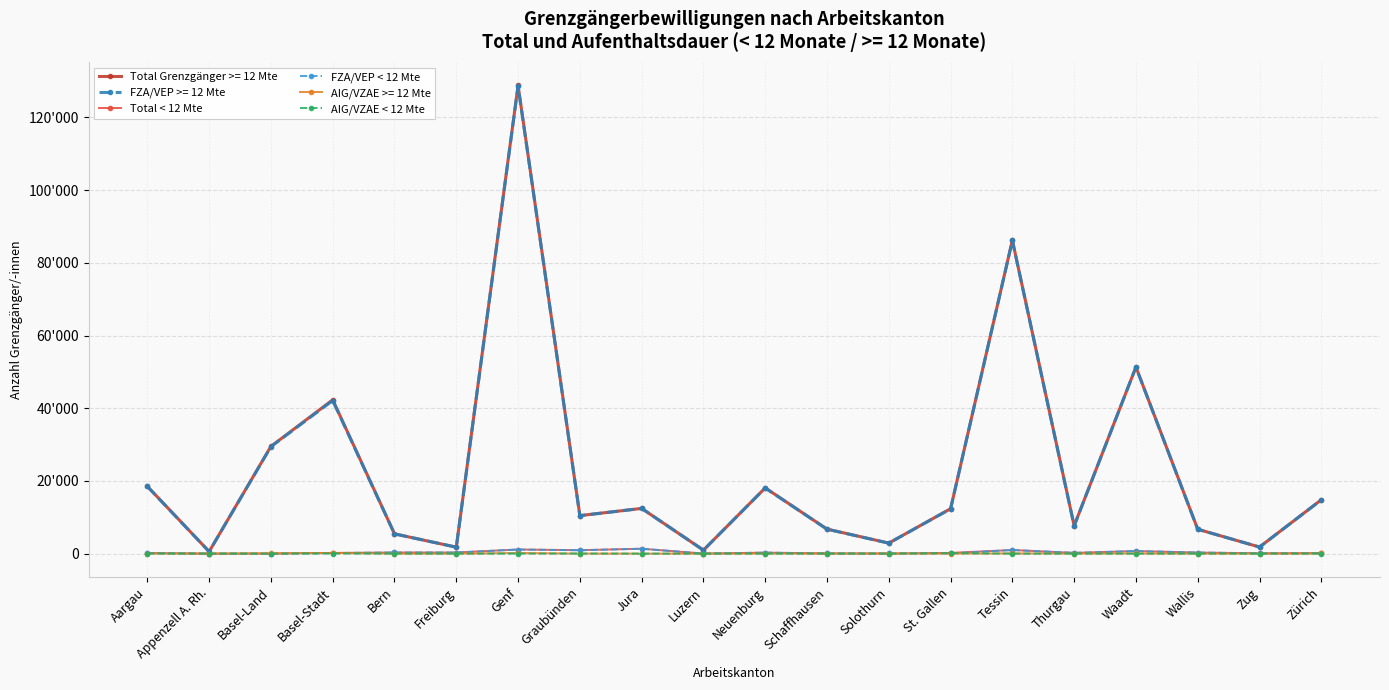

What are all the series names shown in the legend?

Total Grenzgänger >= 12 Mte, FZA/VEP >= 12 Mte, Total < 12 Mte, FZA/VEP < 12 Mte, AIG/VZAE >= 12 Mte, AIG/VZAE < 12 Mte